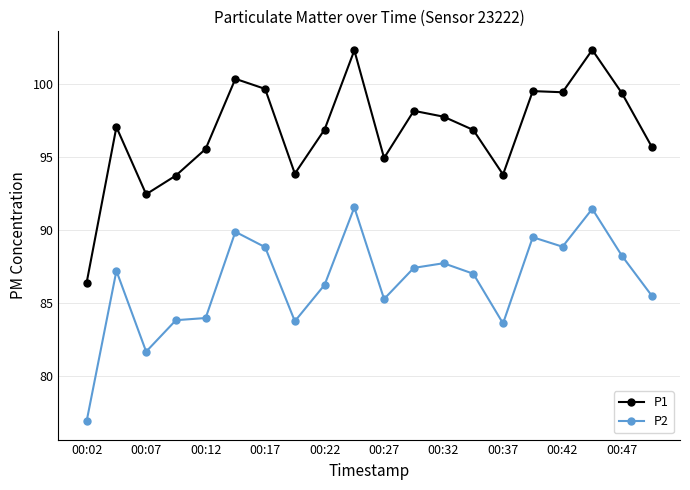

Which series has the largest range (max minus min)?

P1